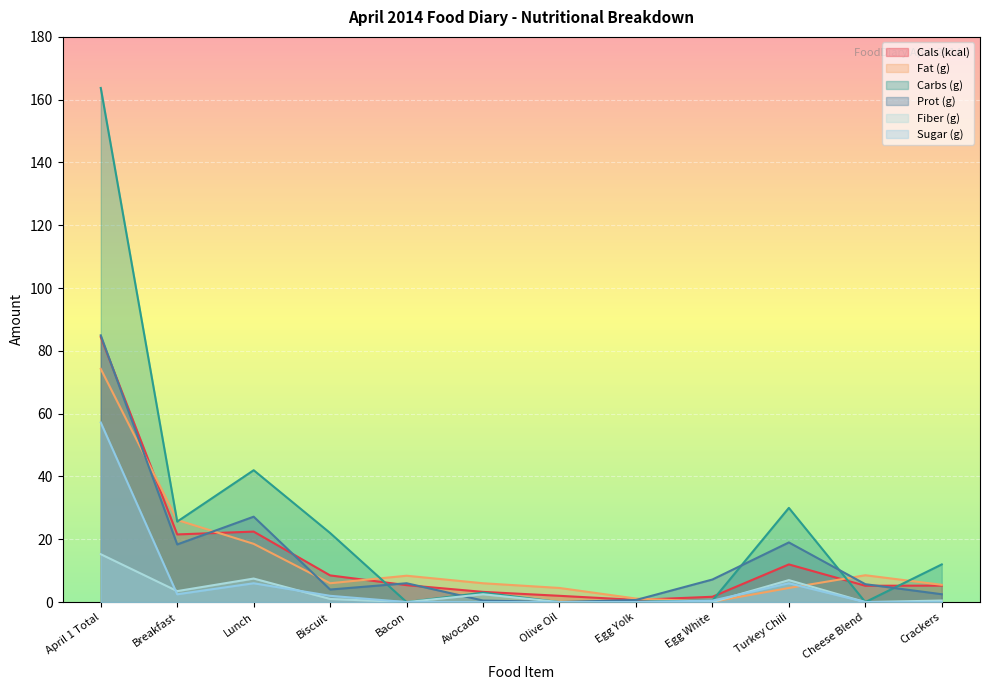

What are all the series names shown in the legend?

Cals (kcal), Fat (g), Carbs (g), Prot (g), Fiber (g), Sugar (g)